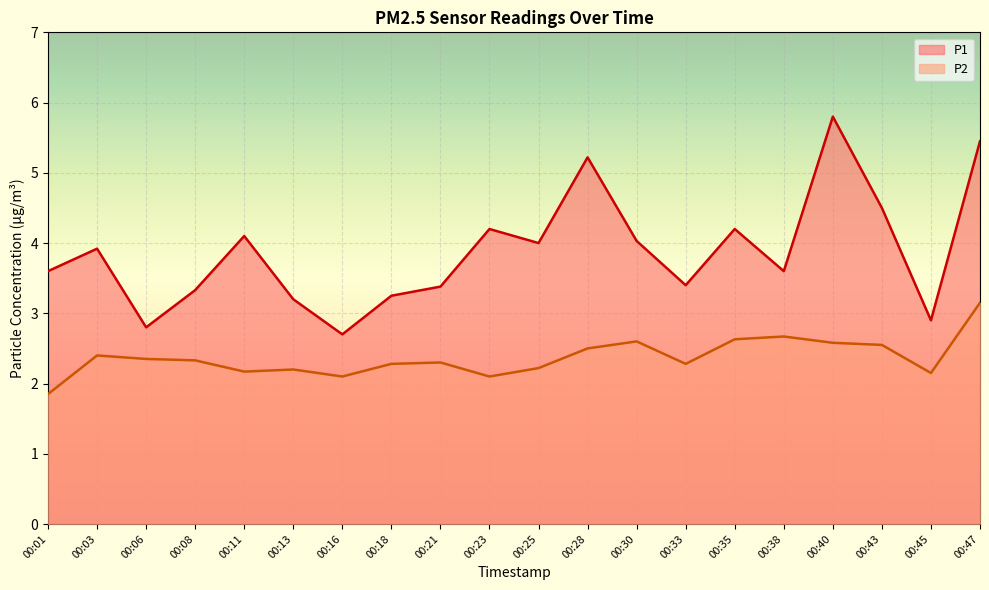

True or false: P2 and P1 cross at least once.

False